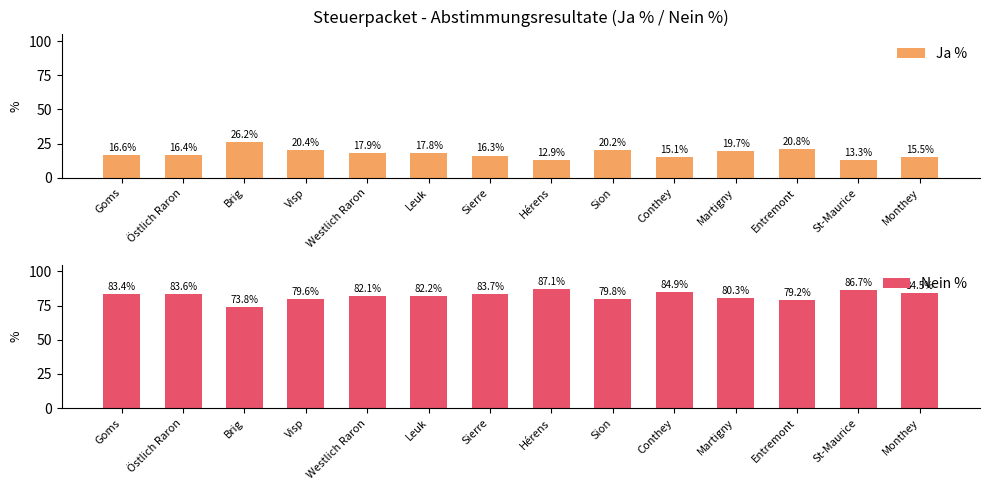

What is the total value across all series at Westlich Raron?

100.0